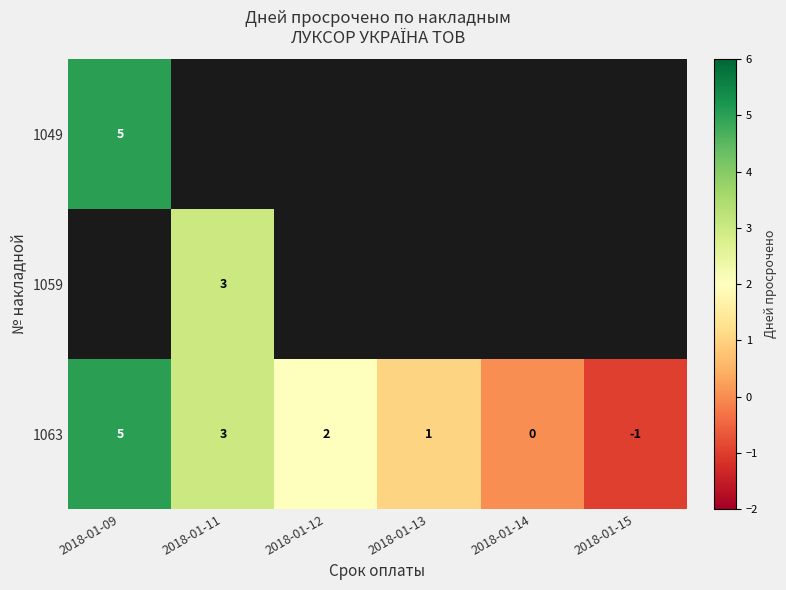

How many positive values does the 1049 series have?

1